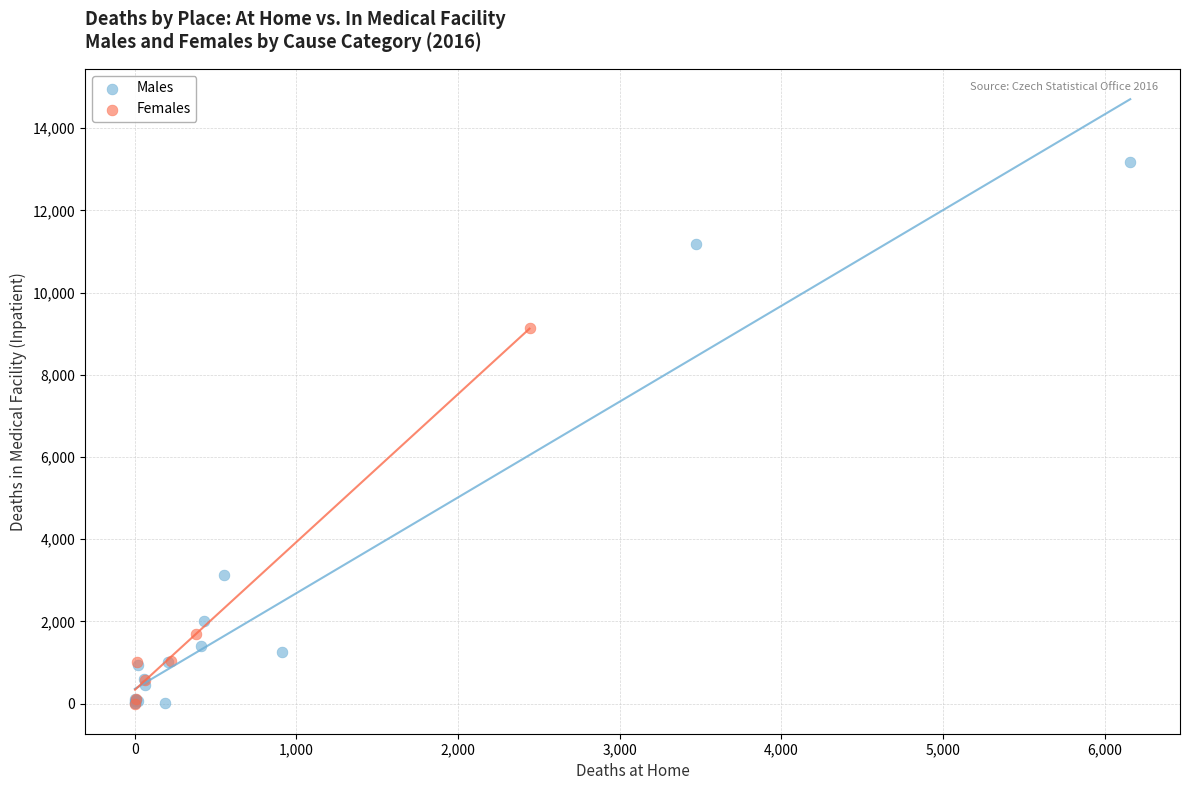

Which series contains the highest Y value?

Males